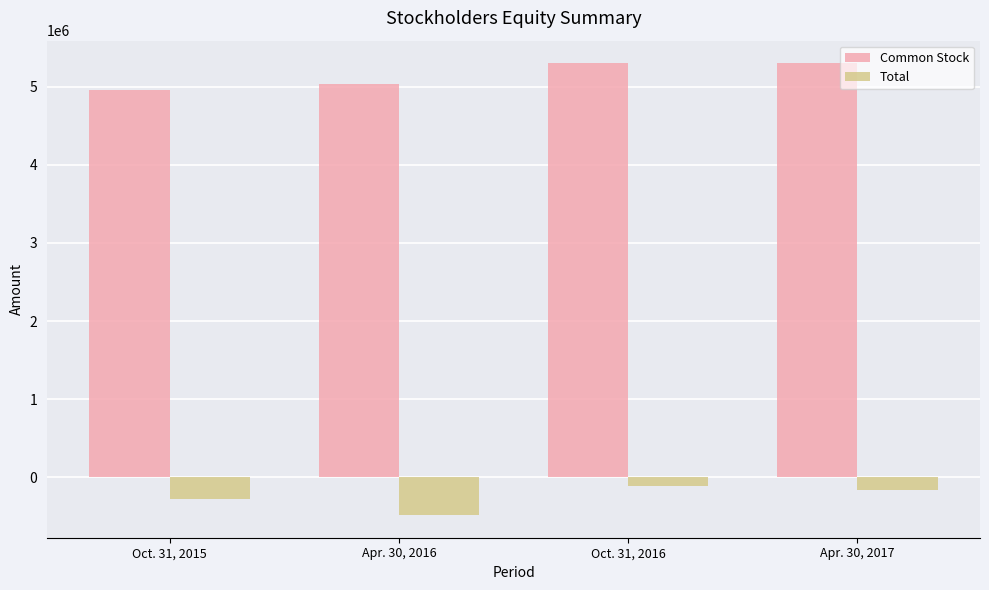

Reading left to right, what are all the values shown in this chart?

Common Stock: 4951375	5031375	5298377	5298377
Total: -281989	-482611	-116076	-157322